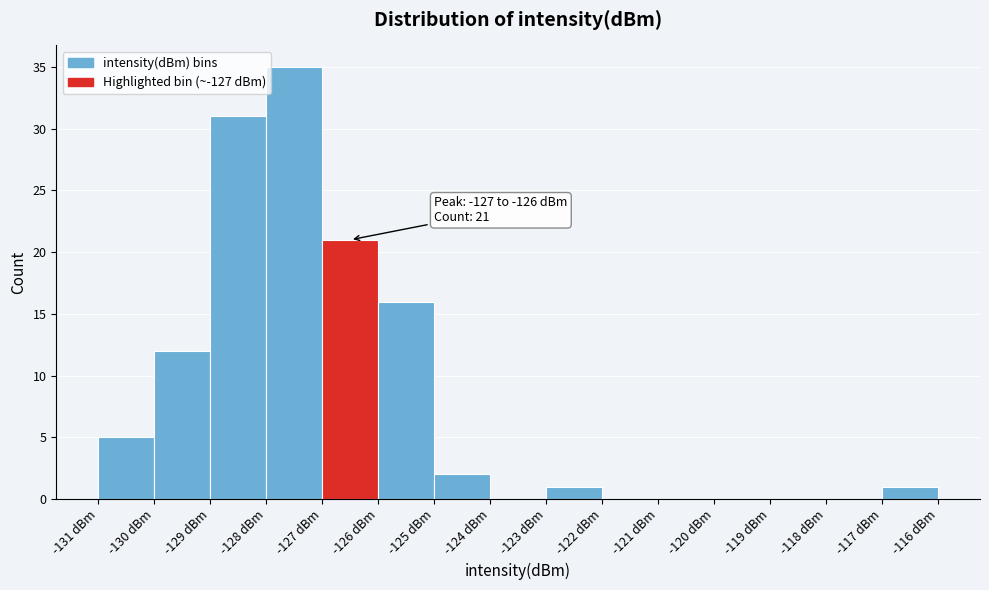

Over which range of the x-axis is the bar tallest?

-128 to -127